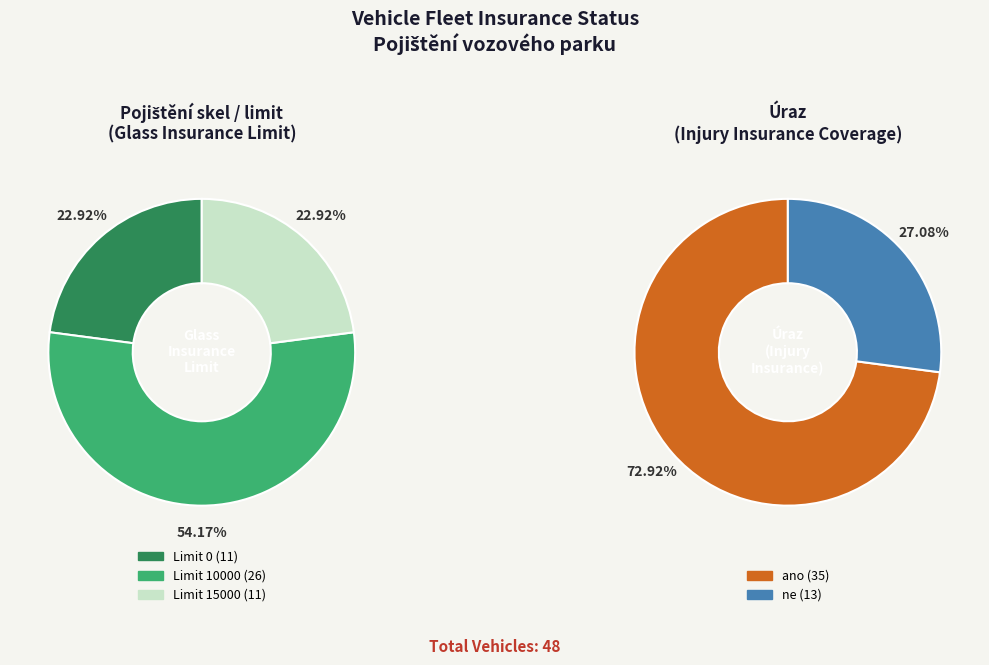

Is it true that 15000 is 69% of the pie?

False